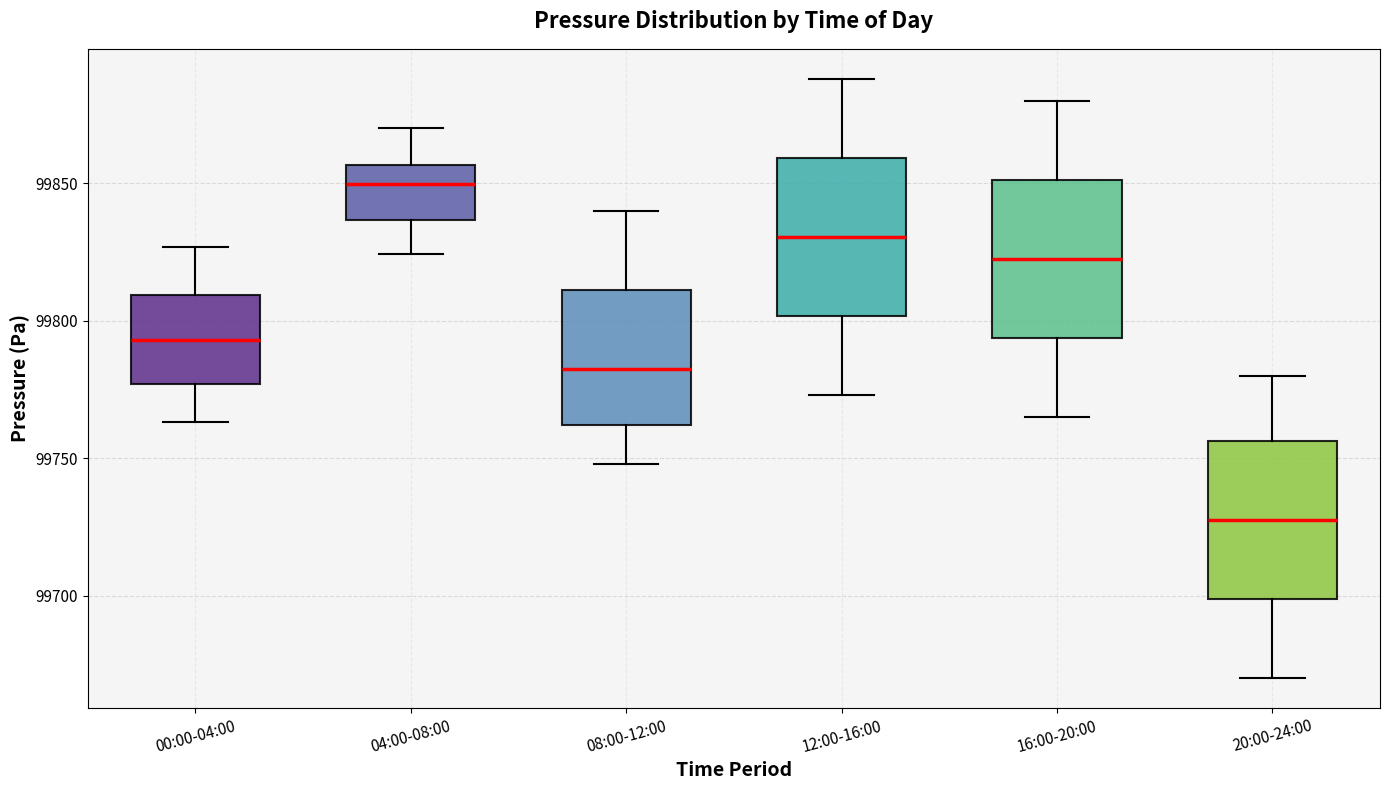

Reading left to right, read every box against the y-axis: the position of its median line, the range the box covers, and the ends of its whiskers. The values are not printed on the chart, so give them approximately, as read against the axis.

00:00-04:00: median 99795, box 99775 to 99810, whiskers 99765 to 99825
04:00-08:00: median 99850, box 99835 to 99855, whiskers 99825 to 99870
08:00-12:00: median 99785, box 99760 to 99810, whiskers 99750 to 99840
12:00-16:00: median 99830, box 99800 to 99860, whiskers 99775 to 99890
16:00-20:00: median 99825, box 99795 to 99850, whiskers 99765 to 99880
20:00-24:00: median 99730, box 99700 to 99755, whiskers 99670 to 99780